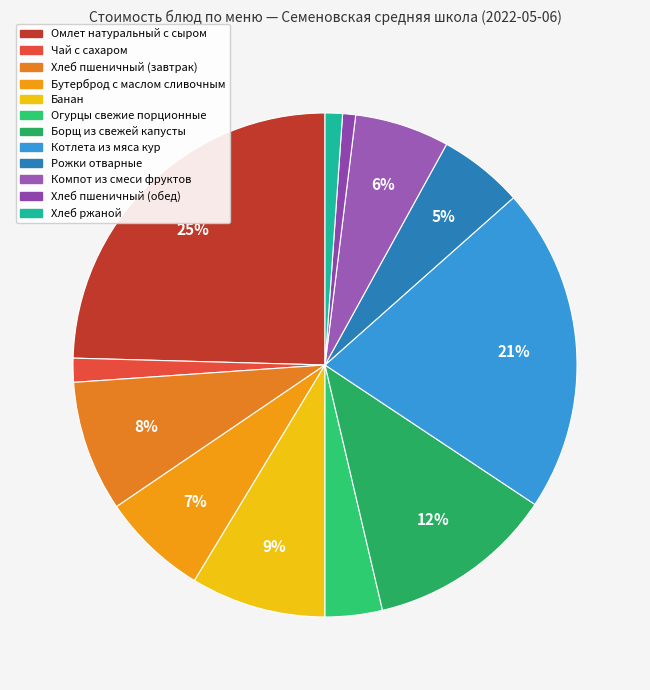

Which has a higher value, Борщ из свежей капусты or Хлеб ржаной?

Борщ из свежей капусты